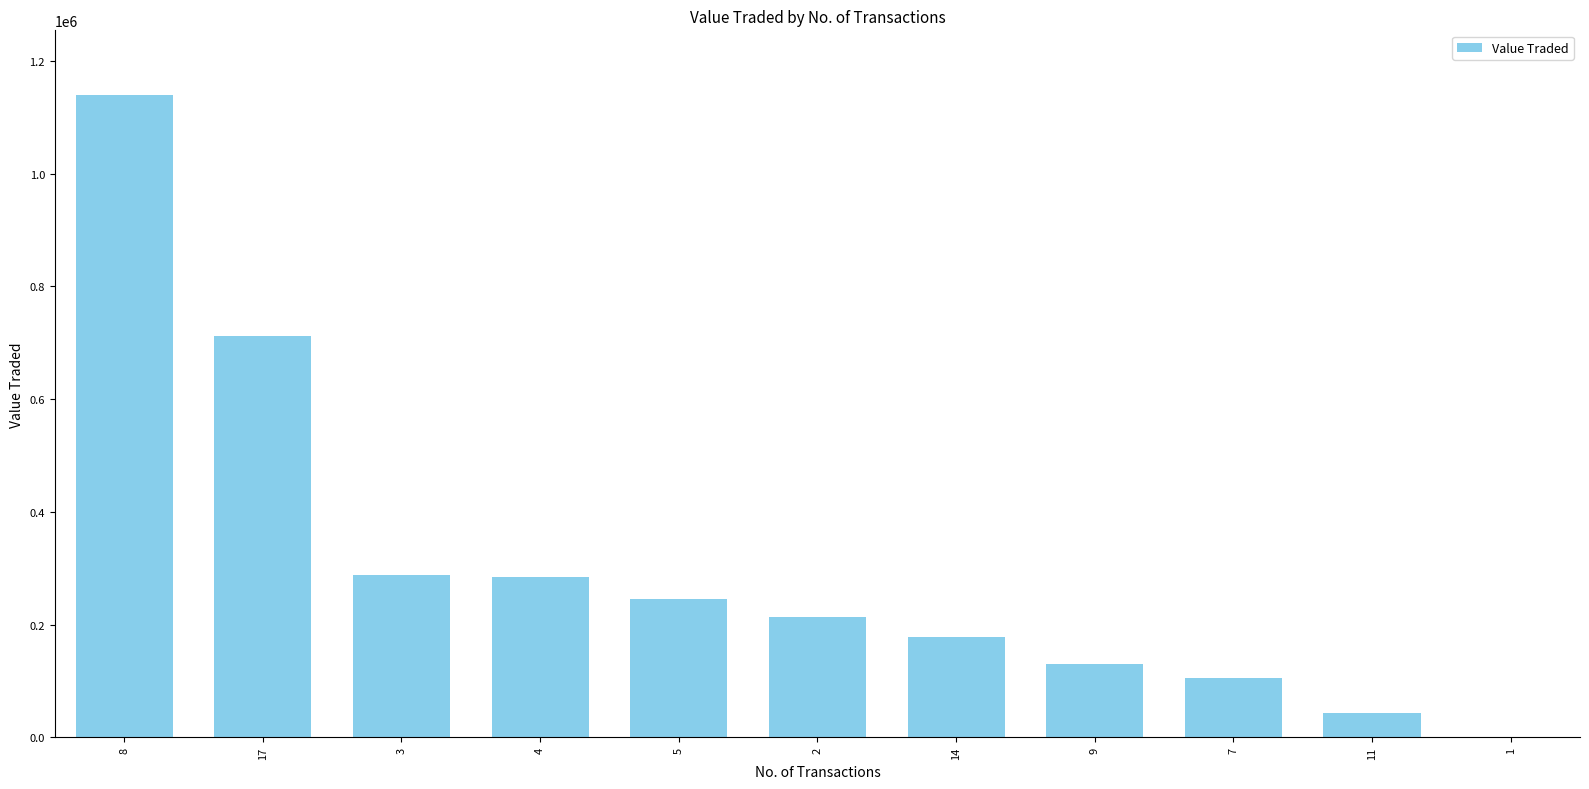

At which category does the chart reach its peak across all series?

8